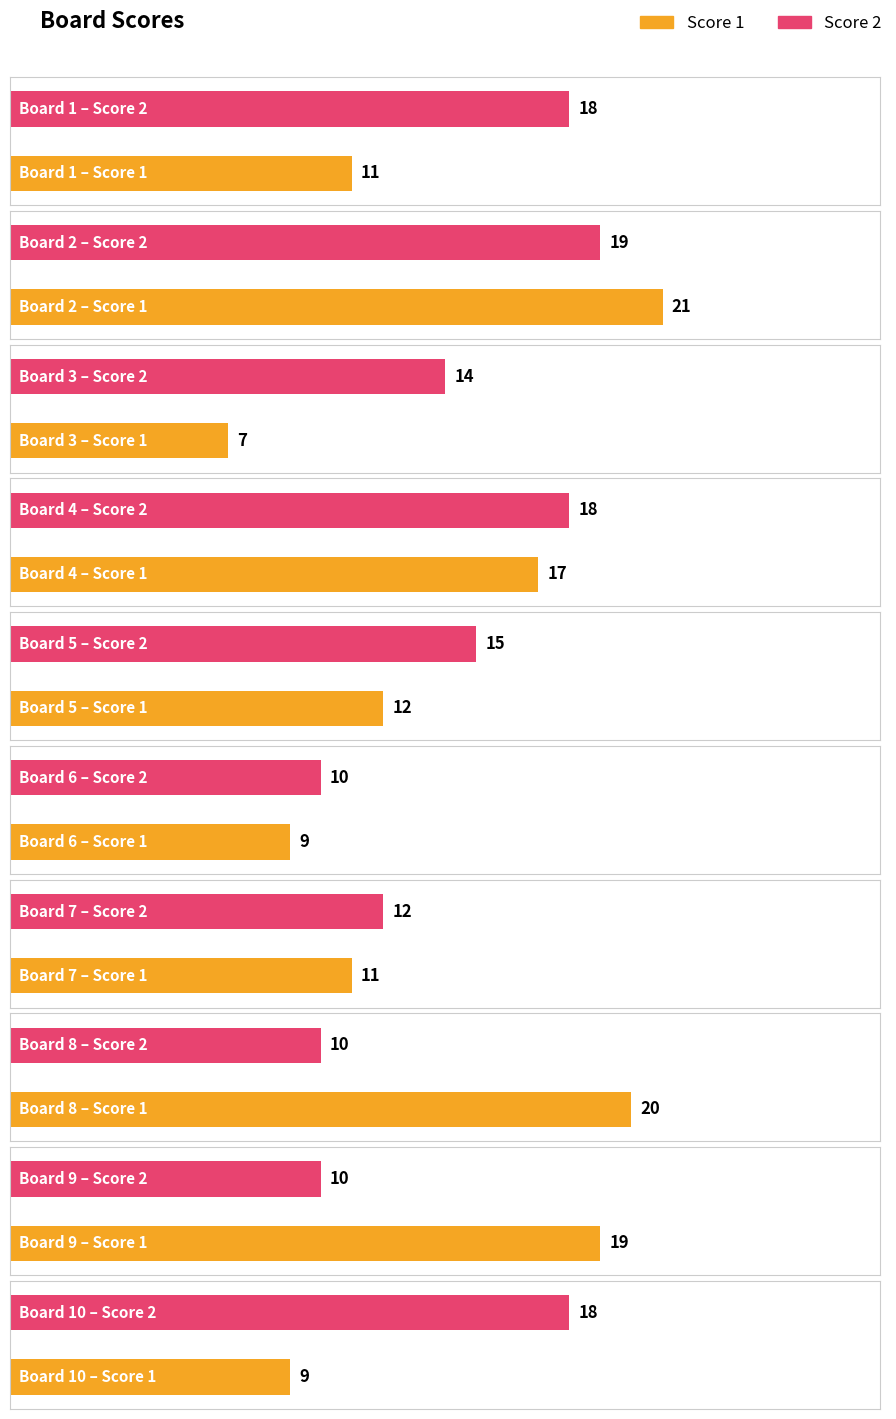

What is the difference between the Score 1 values at 9 and 2?

2